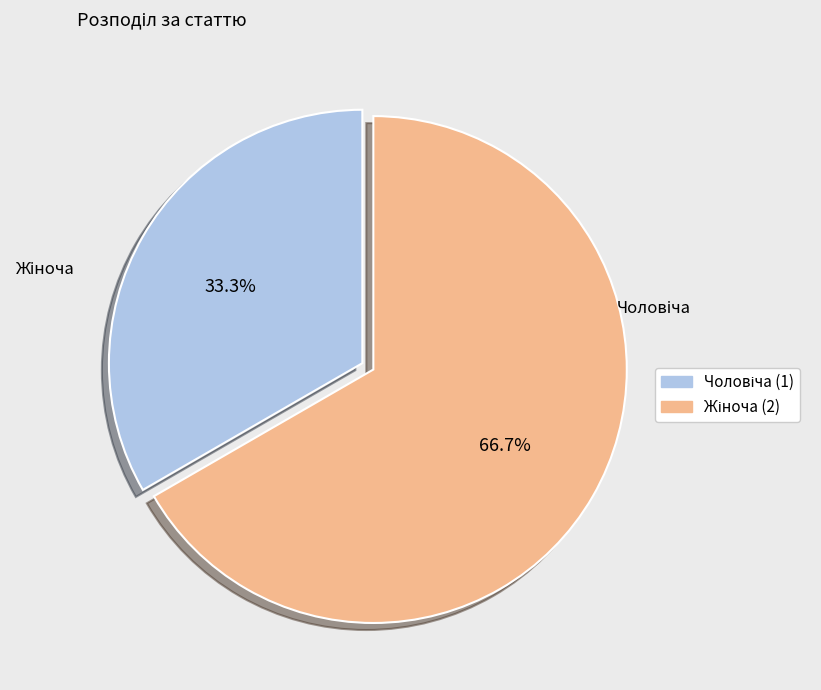

Do Жіноча and Чоловіча together represent more than half of the pie?

Yes